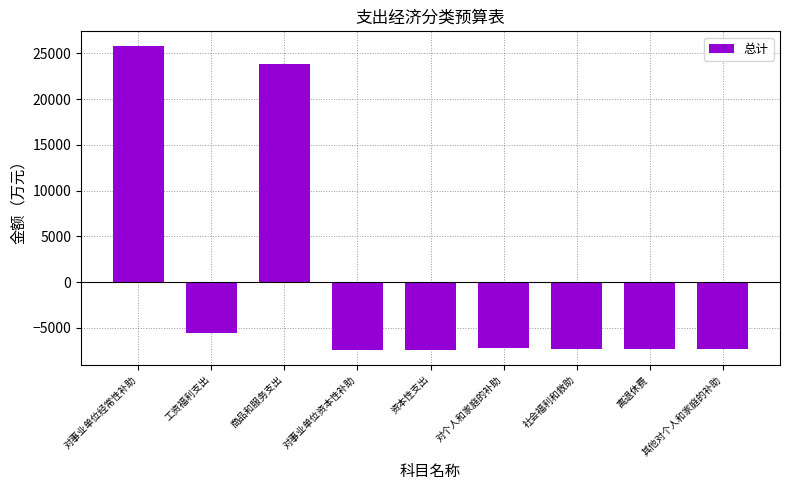

Read the value at 工资福利支出.

-5525.0